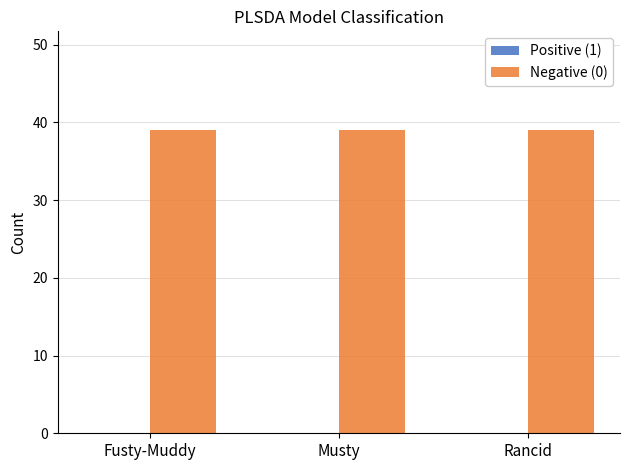

Which series changed the most between Fusty-Muddy and Rancid?

Positive (1)